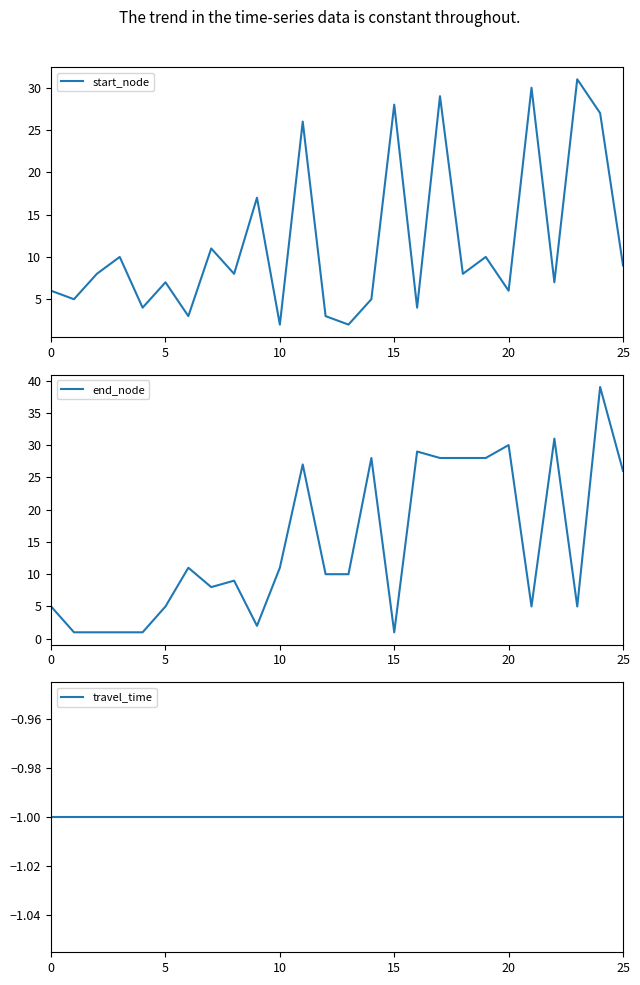

What is the highest value of the start_node series?

31